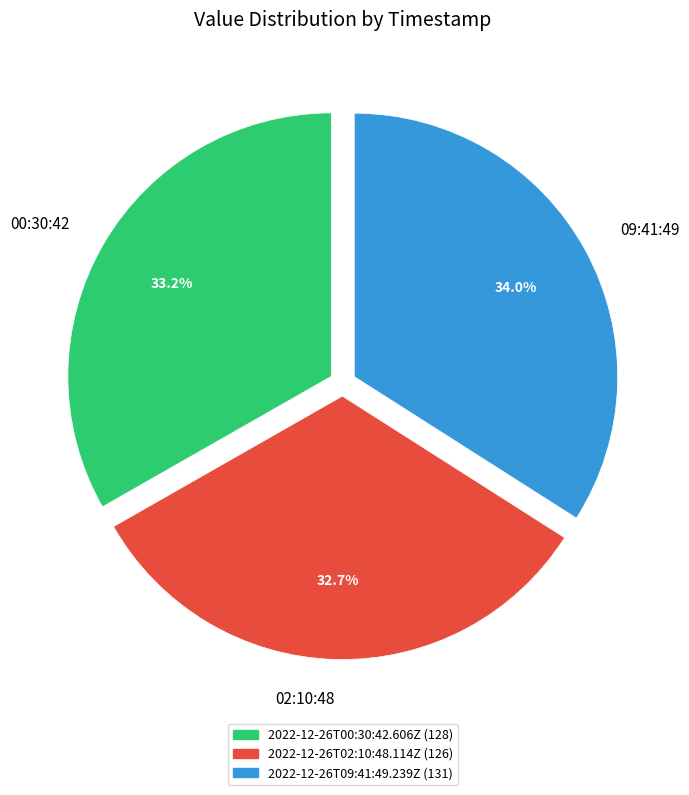

Between 00:30:42 and 02:10:48, which is larger?

00:30:42